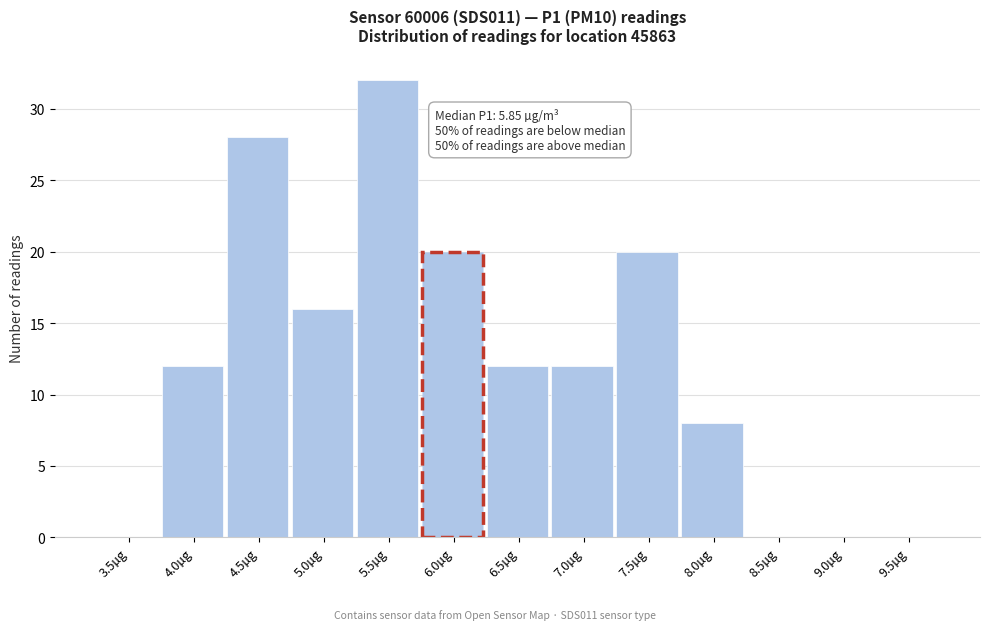

Reading left to right, what are all the values shown in this chart?

3.5µg=0	4.0µg=12	4.5µg=28	5.0µg=16	5.5µg=32	6.0µg=20	6.5µg=12	7.0µg=12	7.5µg=20	8.0µg=8	8.5µg=0	9.0µg=0	9.5µg=0